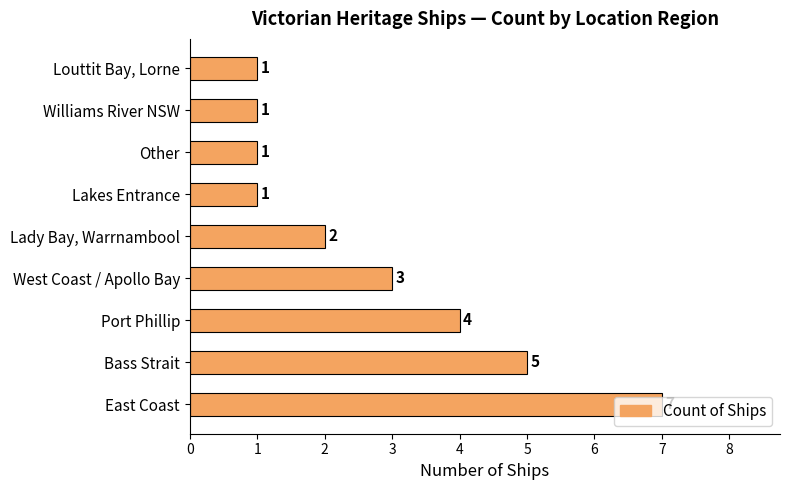

Which has a higher value, Williams River NSW or Bass Strait?

Bass Strait